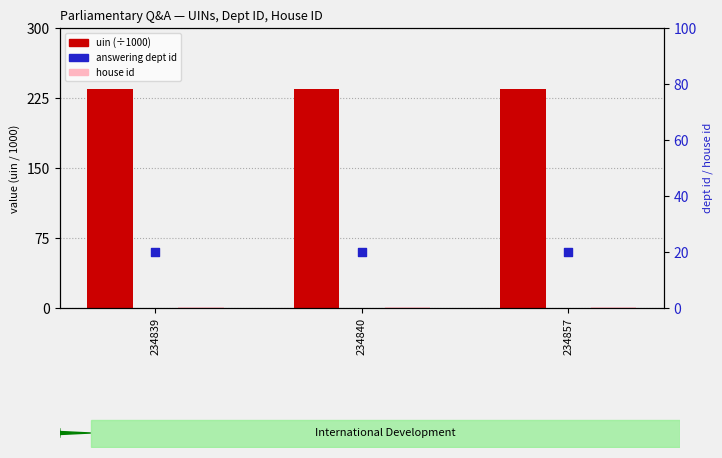

What are all the series names shown in the legend?

uin, house id, answering dept id